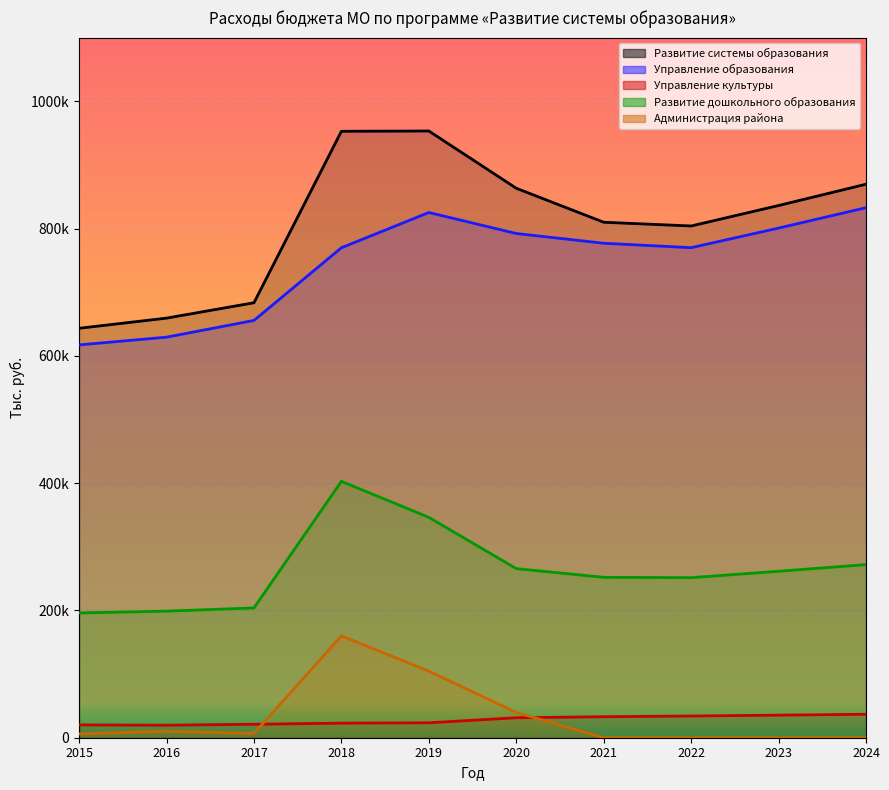

True or false: Управление образования has a value of 1019672.3 at 2016.

False